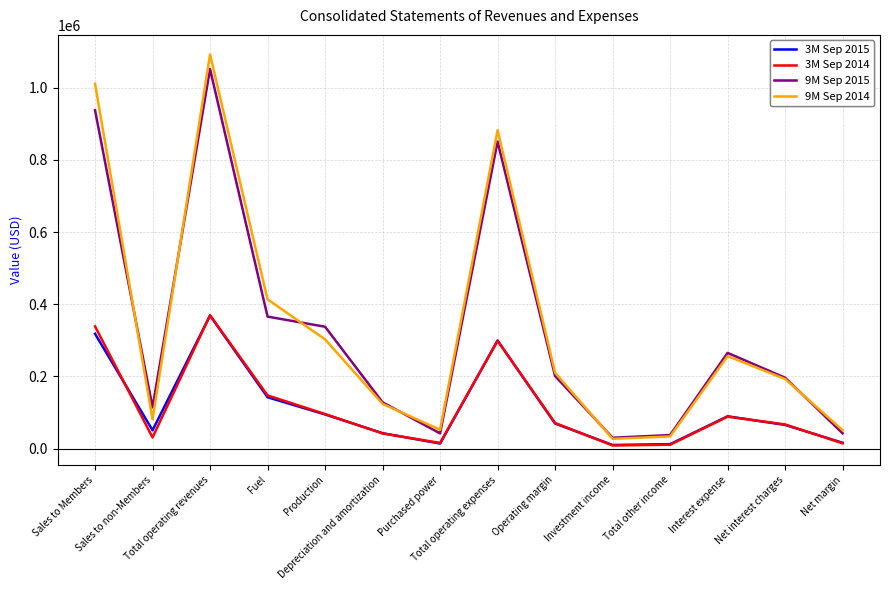

Where is the first local maximum for 3M Sep 2015?

Total operating revenues